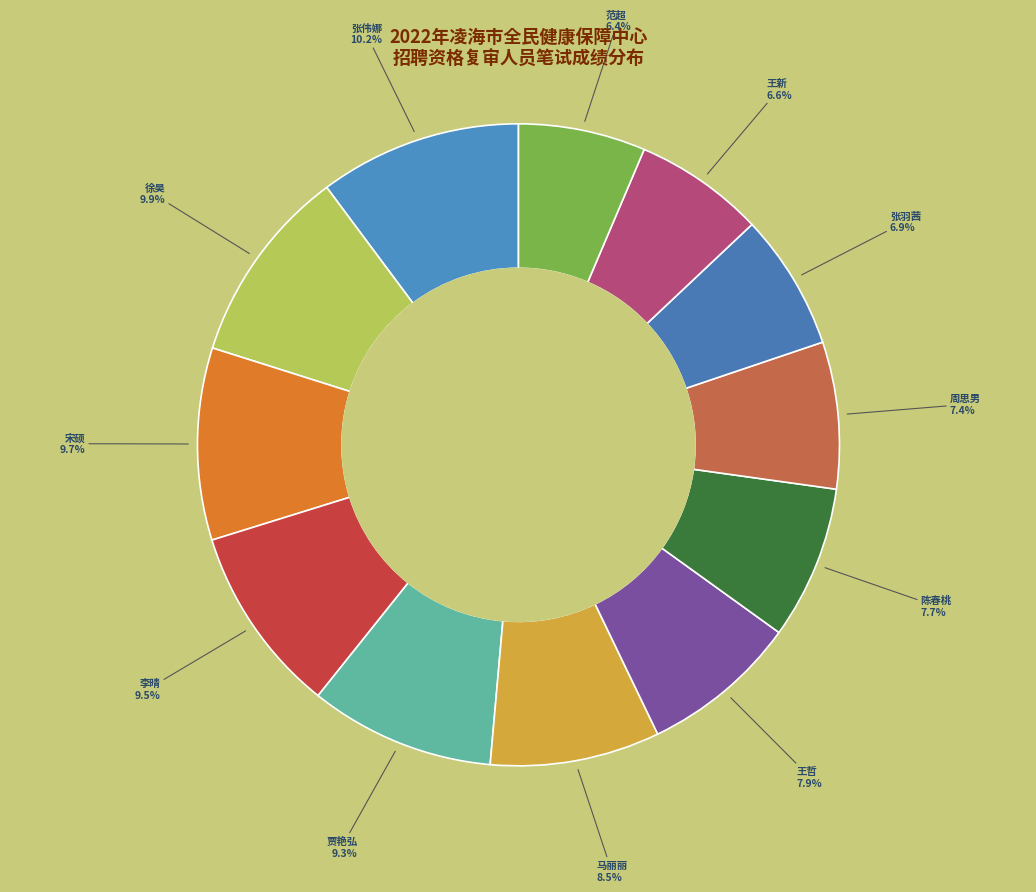

What is the ratio of the value at 张羽茜 to the value at 贾艳弘?

0.7